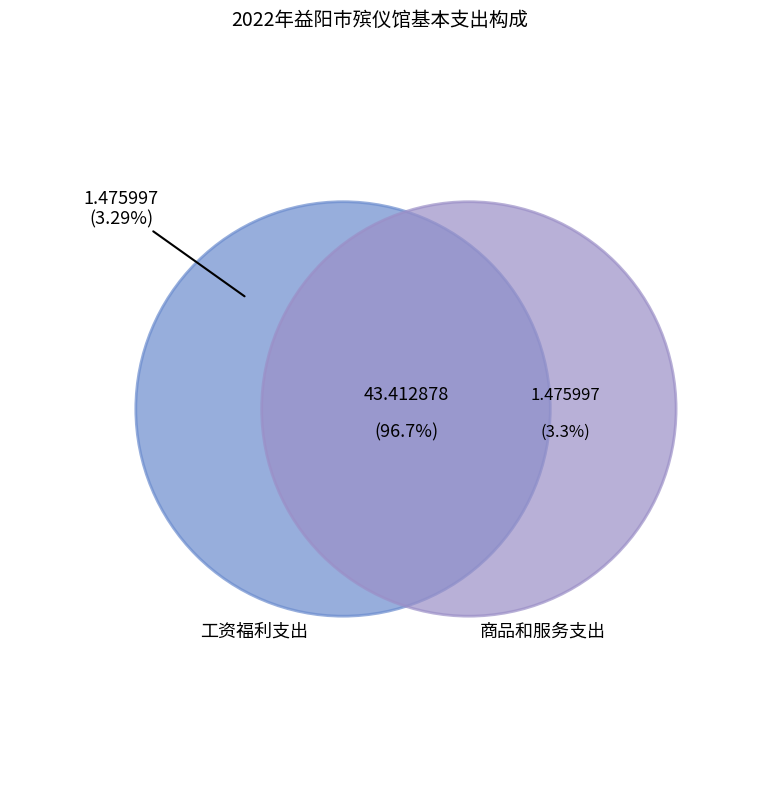

What percentage is the 工资福利支出 slice, to the nearest percent?

97%